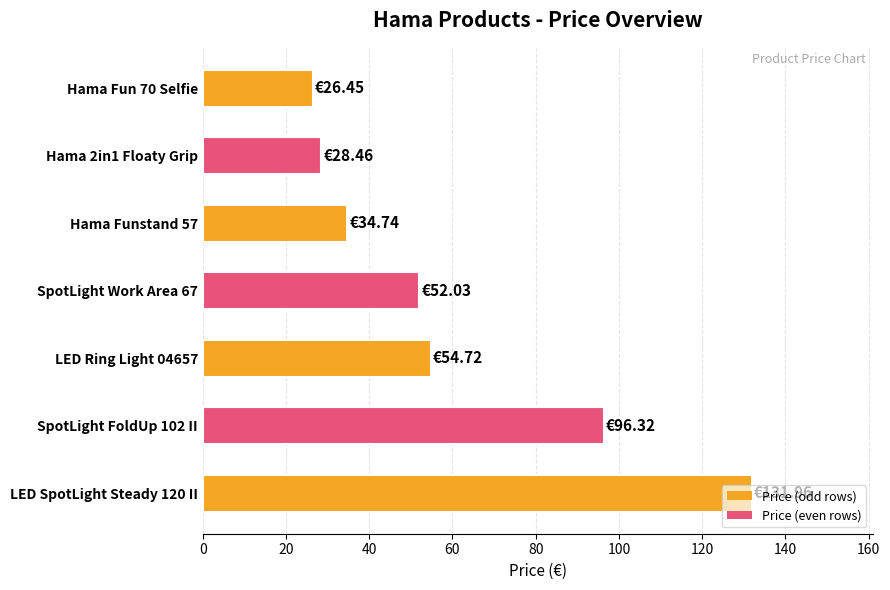

What is the difference between the maximum and minimum values?

105.5